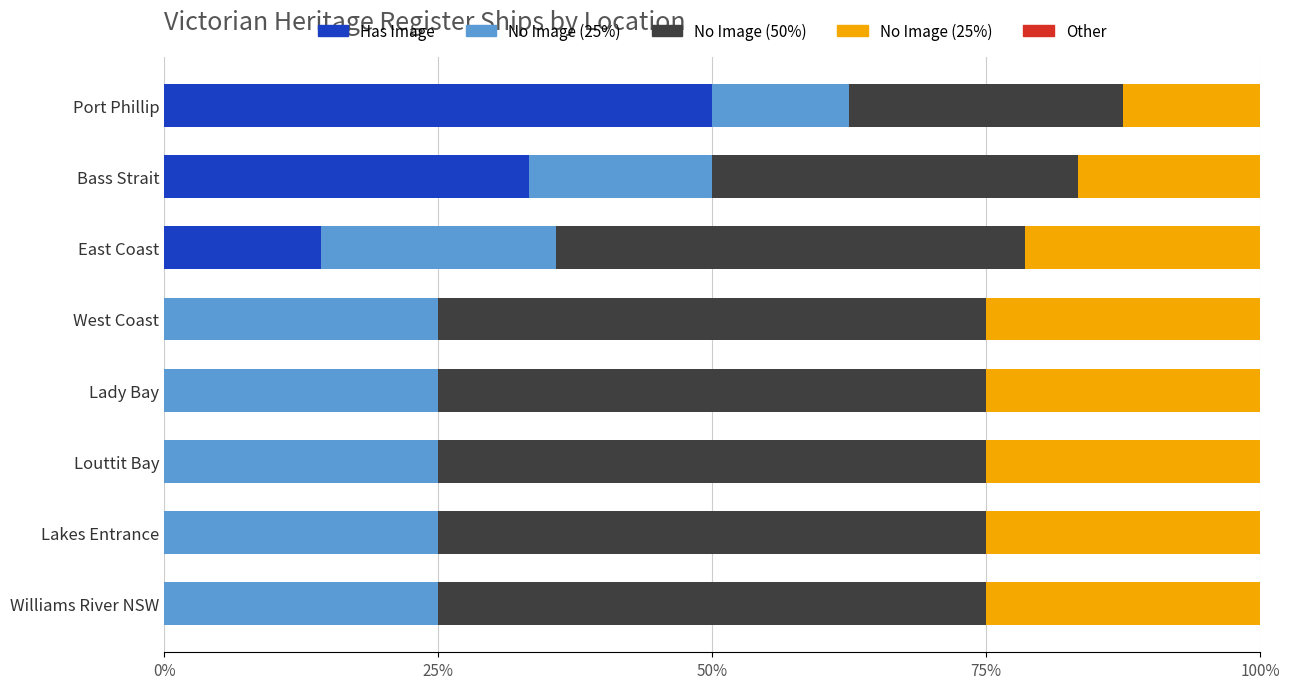

What is the total value across all series at East Coast?

100.0